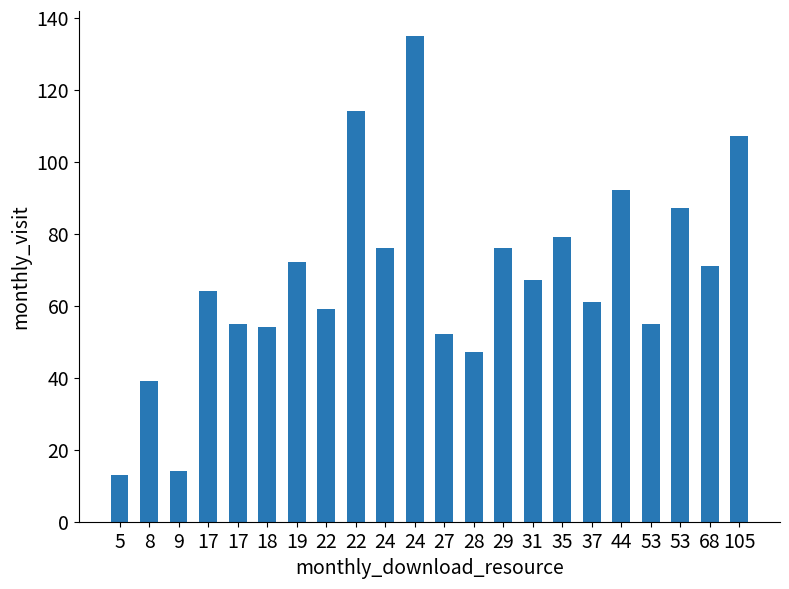

Rank the categories by value from lowest to highest.

5, 9, 8, 28, 27, 18, 17, 53, 22, 37, 17, 31, 68, 19, 24, 29, 35, 53, 44, 105, 22, 24